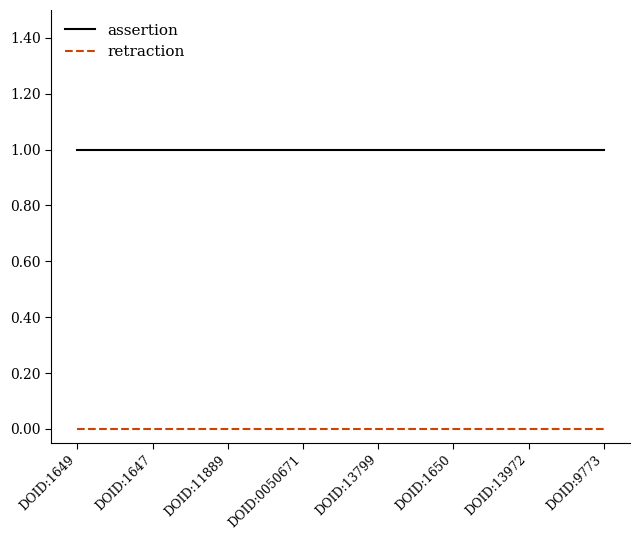

Is it true that assertion equals 2 at DOID:1647?

False